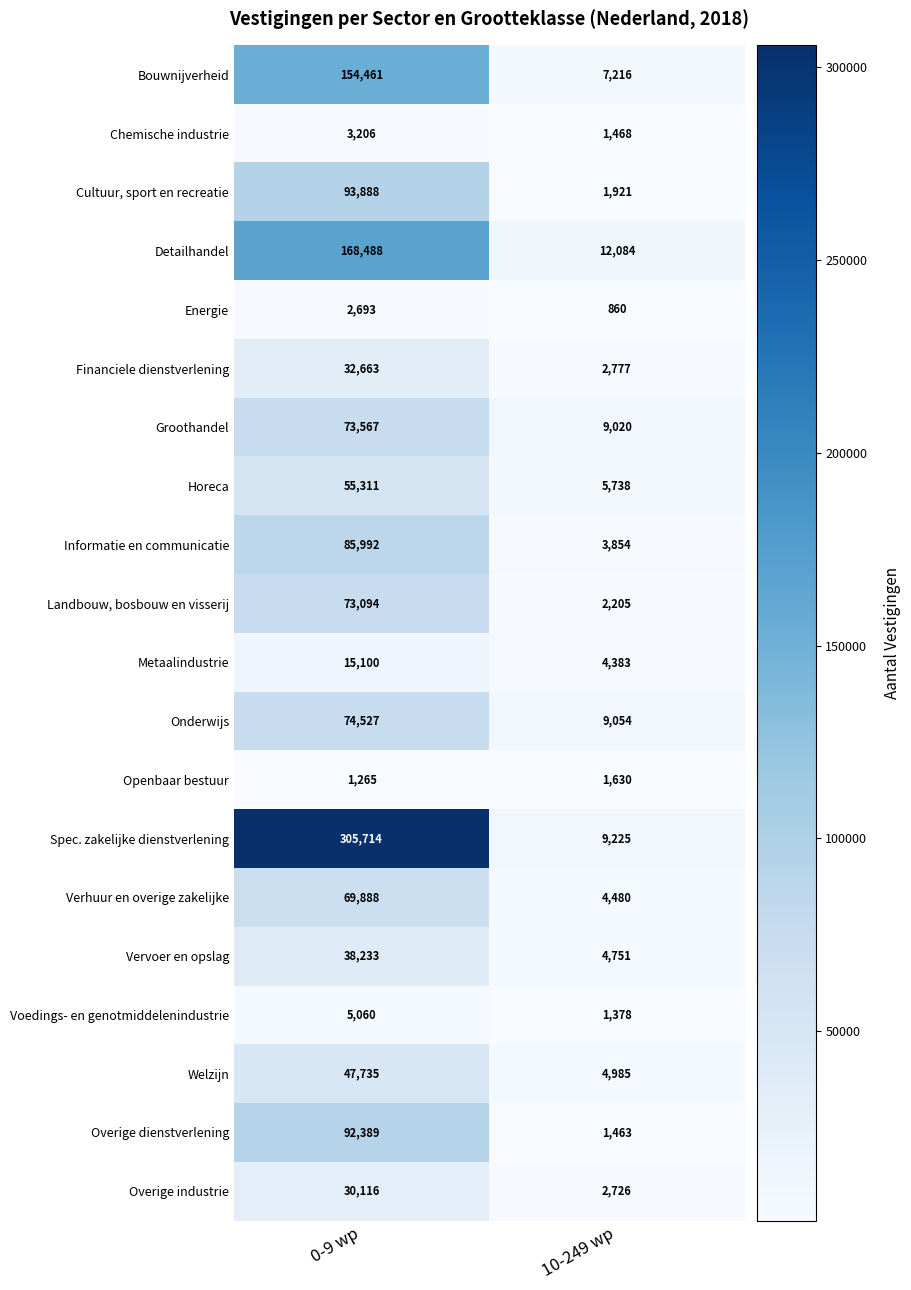

Which category has the highest value in the Spec. zakelijke dienstverlening series?

0-9 wp